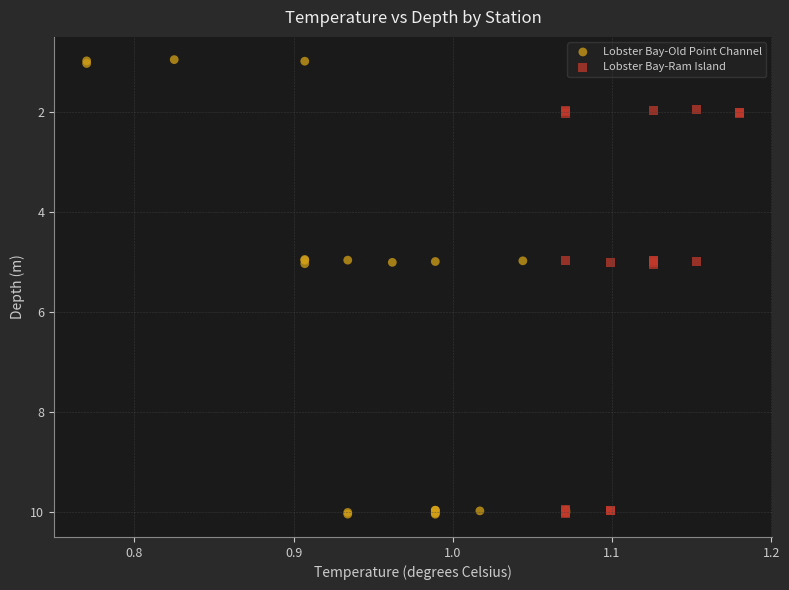

Which series reaches the minimum Y coordinate?

Lobster Bay-Old Point Channel